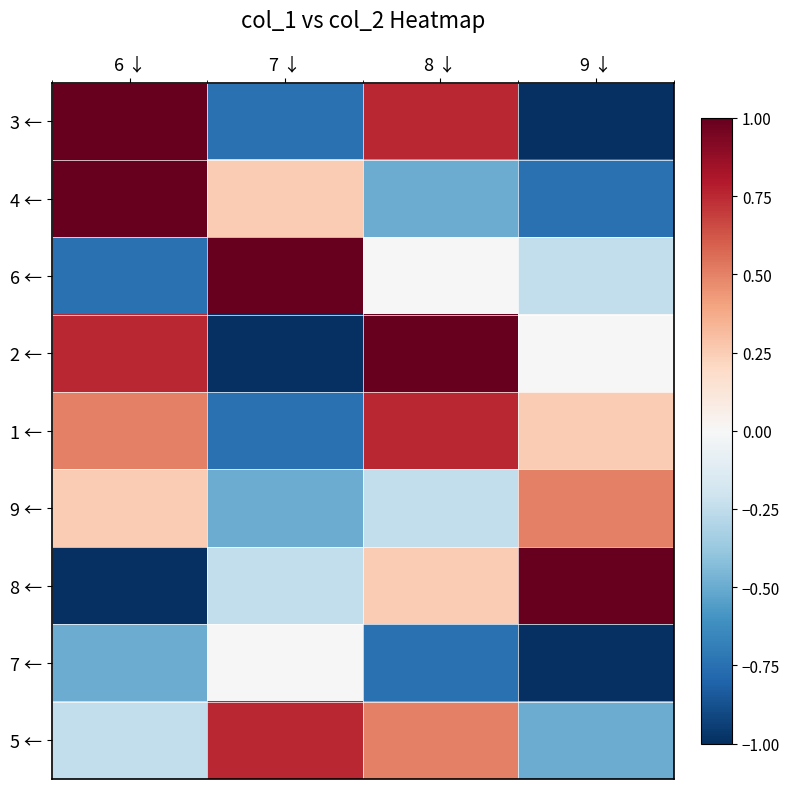

Count the number of categories in the chart.

4